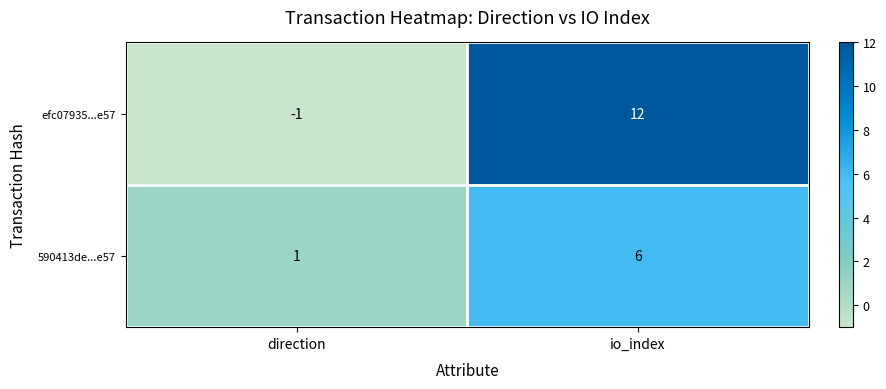

The value of 590413de...e57 at io_index is 6. True or false?

True